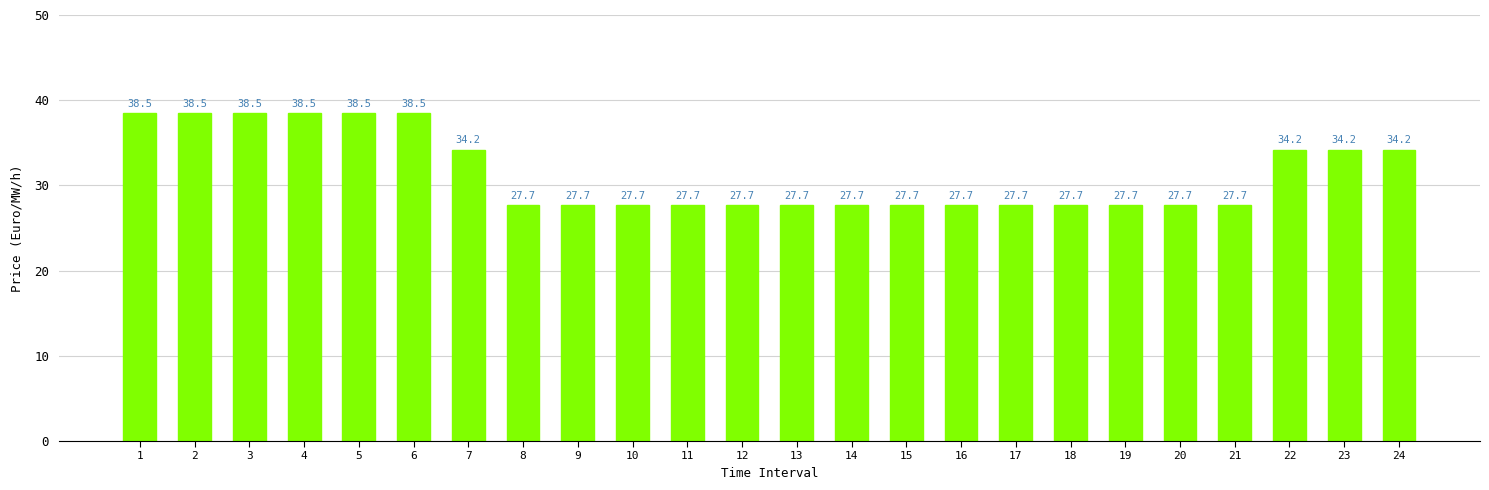

How many distinct data groups are displayed?

1